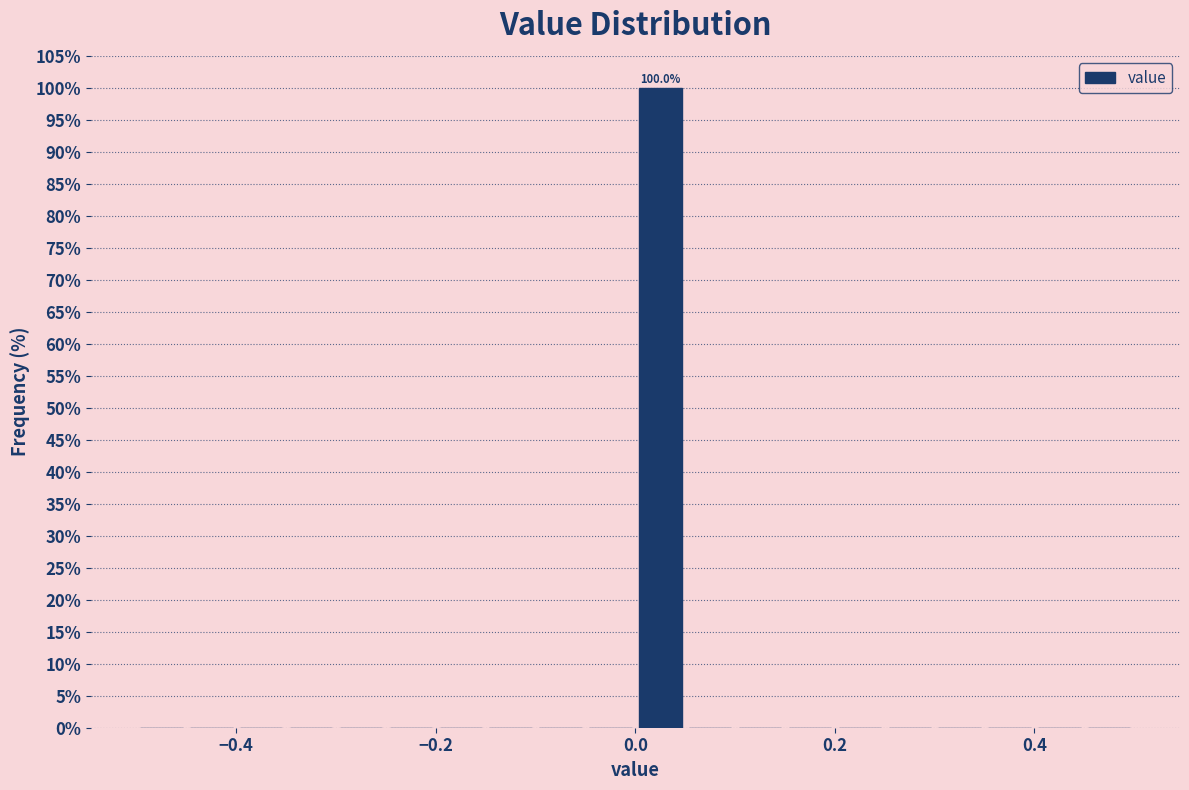

Read against the x-axis, roughly where is the centre of the tallest bar?

0.02